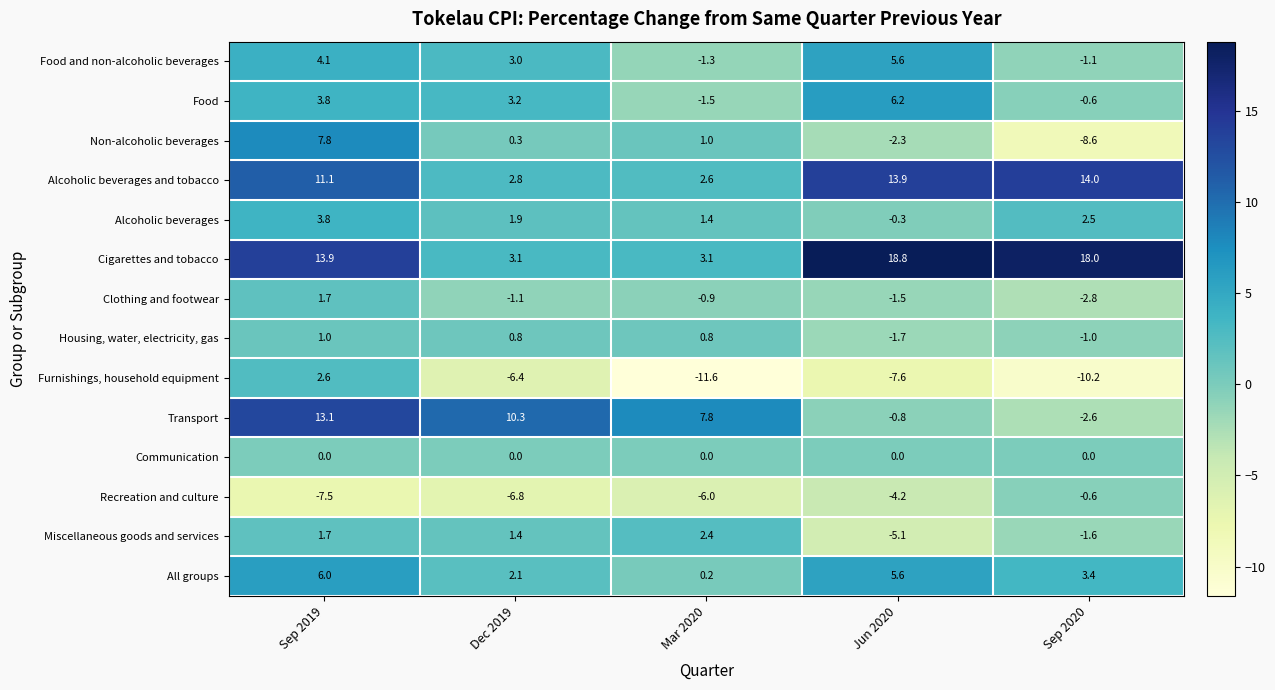

Rank the categories by Transport value from highest to lowest.

Sep 2019, Dec 2019, Mar 2020, Jun 2020, Sep 2020